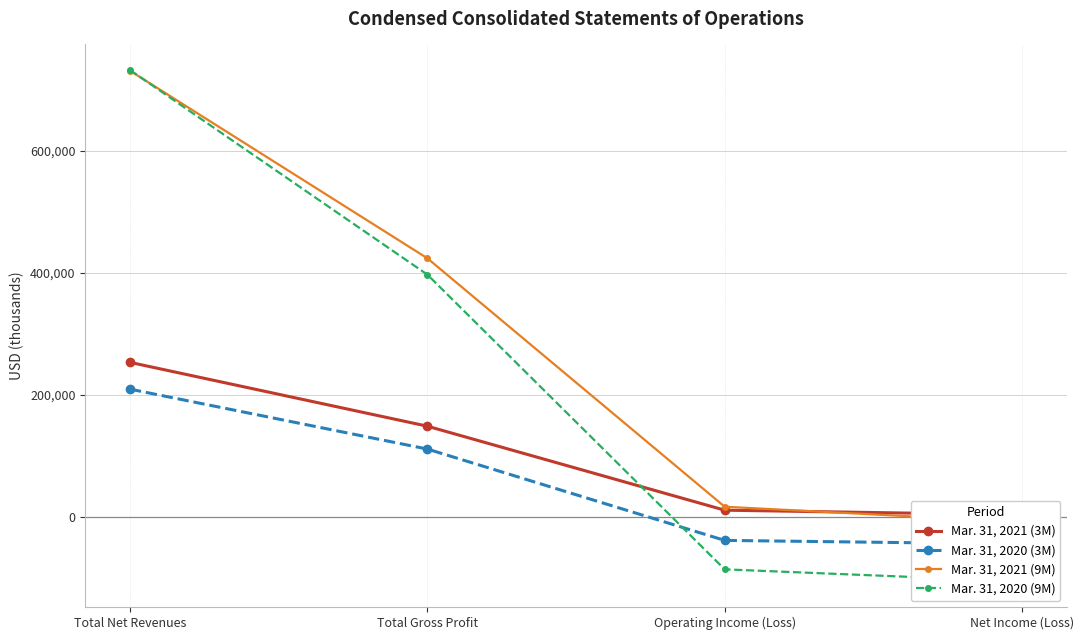

What is the difference between the maximum and minimum values in the Mar. 31, 2020 (9M) series?

838125